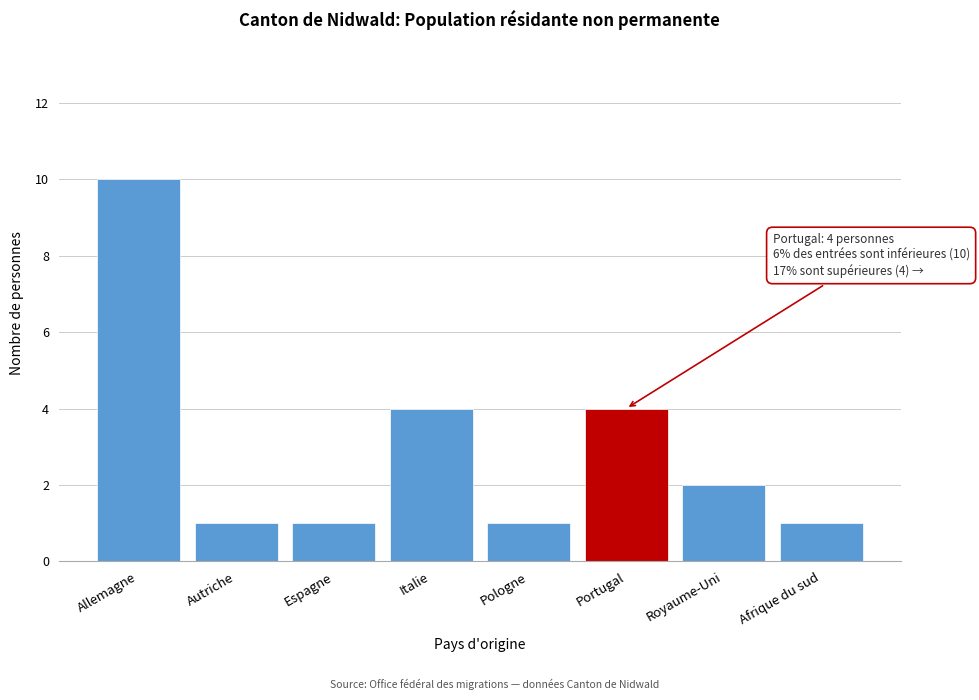

Reading left to right, what are all the values shown in this chart?

Allemagne=10	Autriche=1	Espagne=1	Italie=4	Pologne=1	Portugal=4	Royaume-Uni=2	Afrique du sud=1